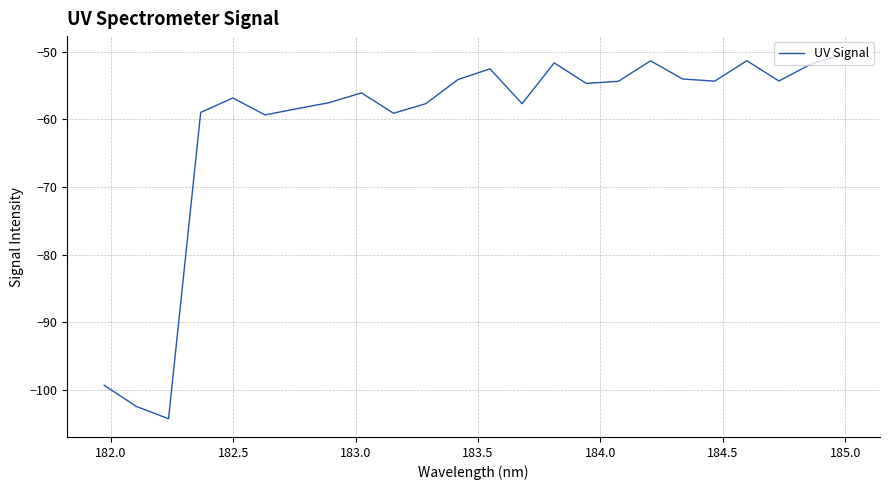

What is the maximum value shown in the chart?

-50.4